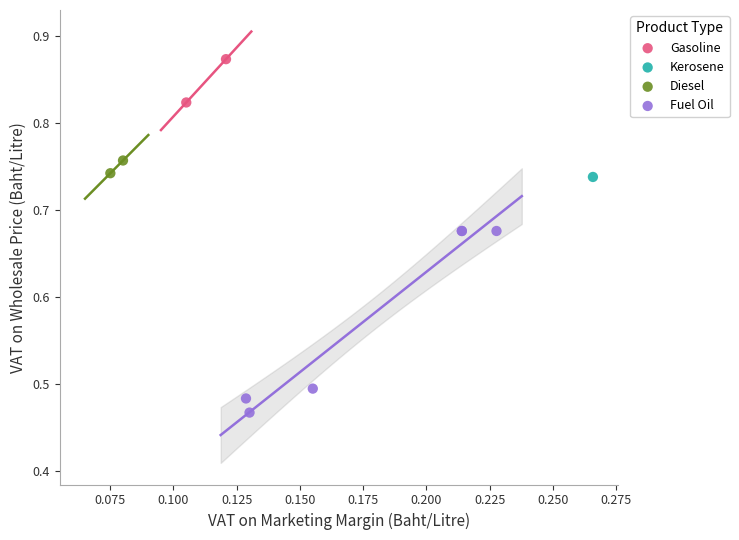

What are all the series names shown in the legend?

Gasoline, Kerosene, Diesel, Fuel Oil